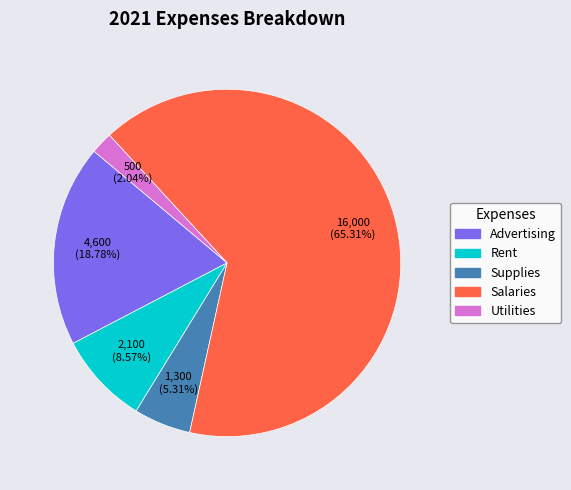

The Rent slice represents 17% of the pie. True or false?

False